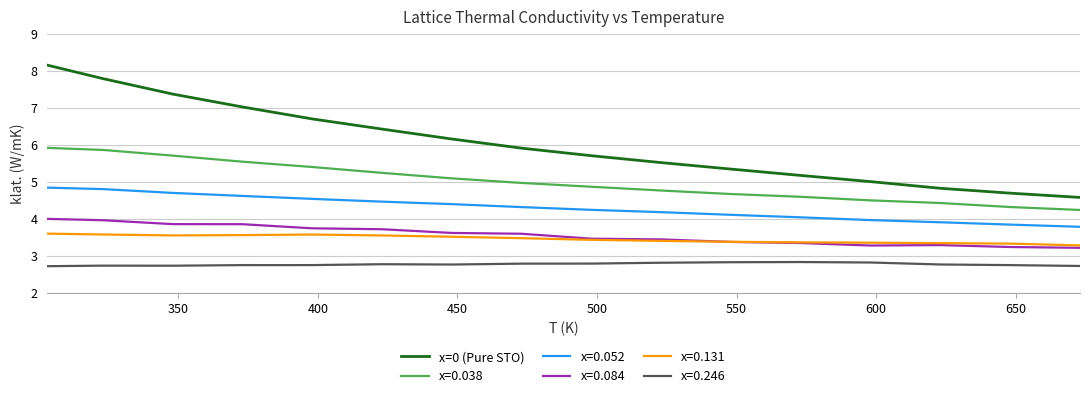

Which series has the largest total across all categories?

x=0 (Pure STO)